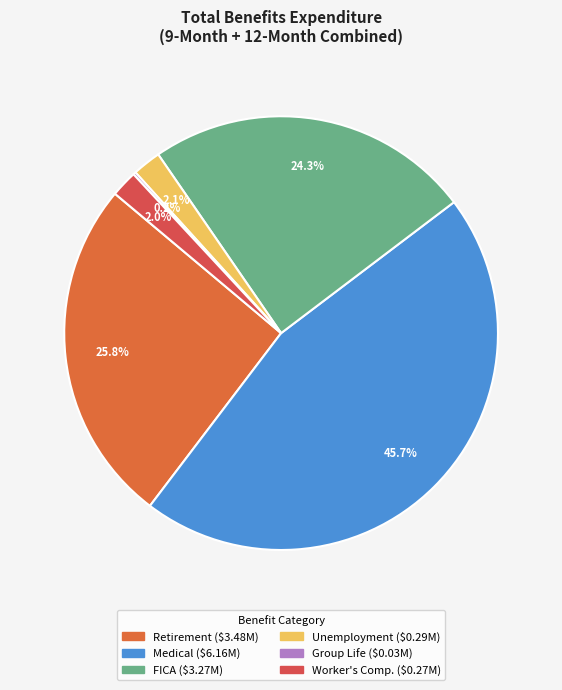

What is the smallest slice in the pie chart?

Group Life